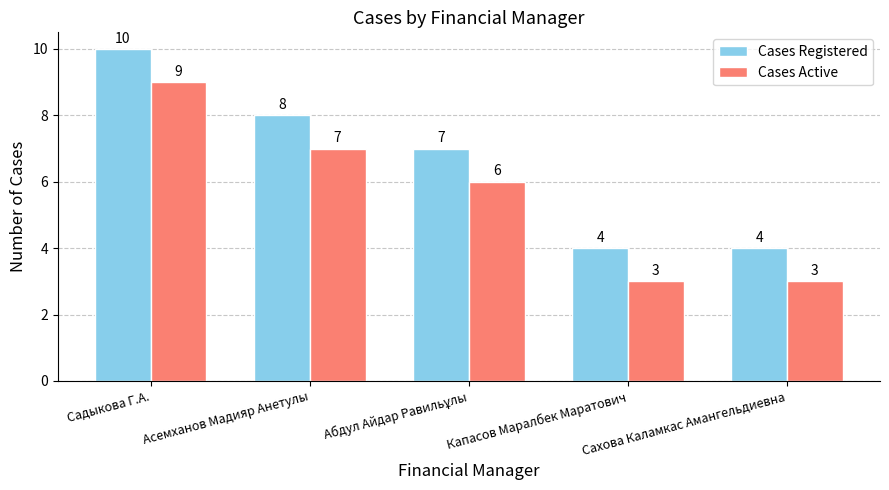

What is the sum of all Cases Registered values?

33